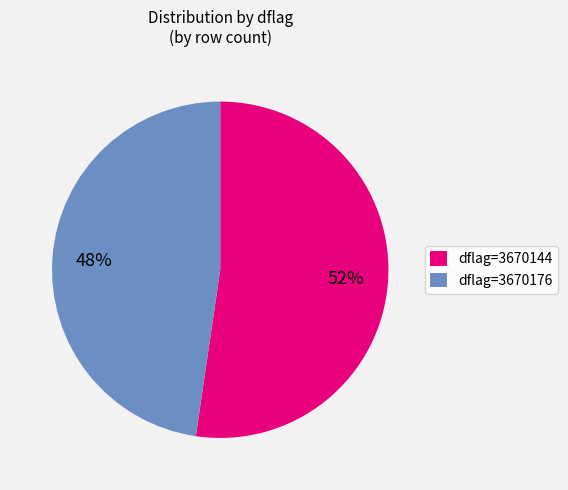

Is it true that dflag=3670176 is 41% of the pie?

False